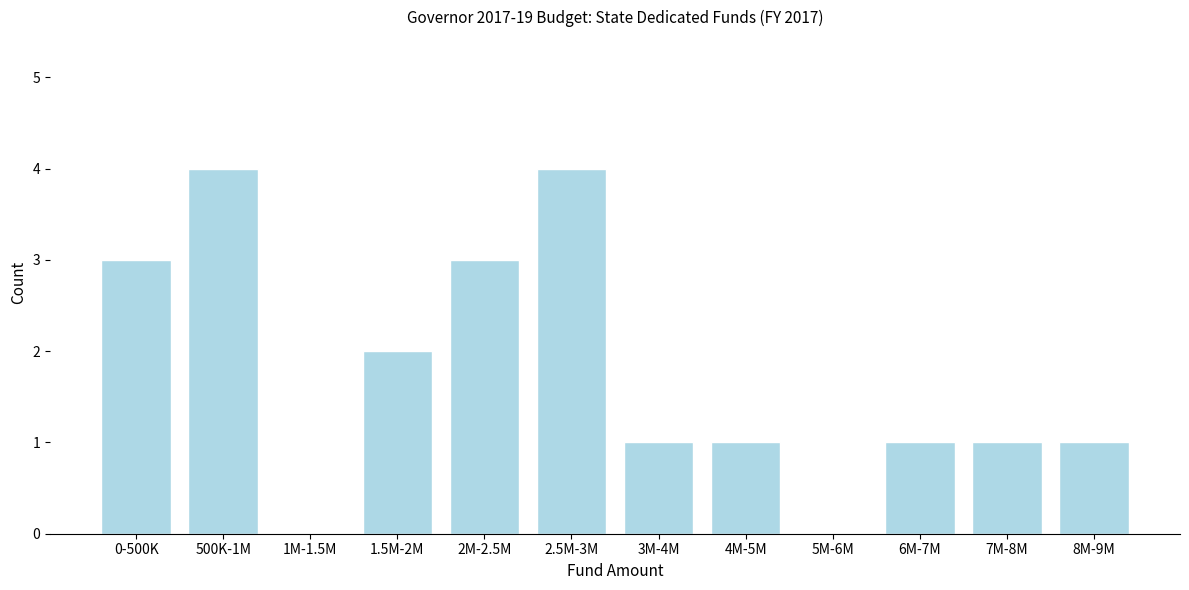

Reading right to left, list all the values displayed in this chart.

8M-9M=1	7M-8M=1	6M-7M=1	5M-6M=0	4M-5M=1	3M-4M=1	2.5M-3M=4	2M-2.5M=3	1.5M-2M=2	1M-1.5M=0	500K-1M=4	0-500K=3